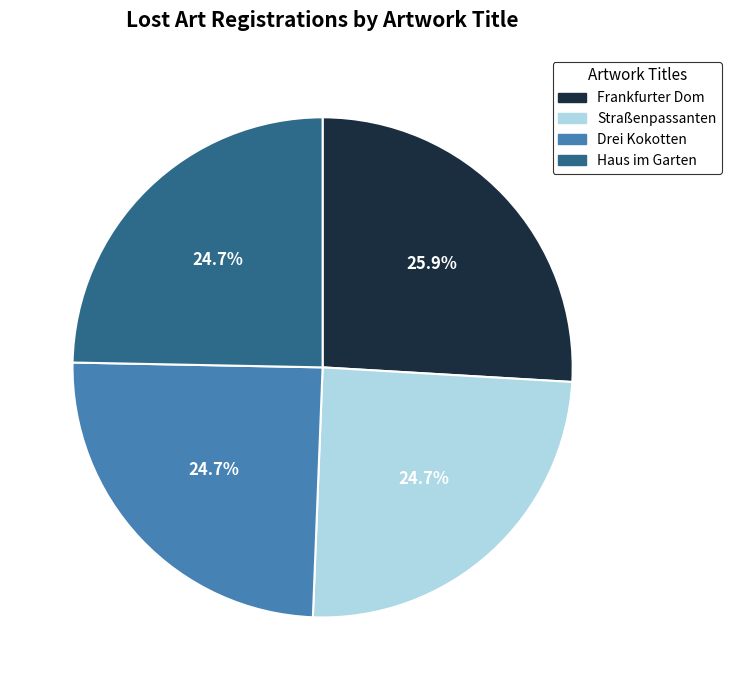

Count the number of slices in the pie.

4